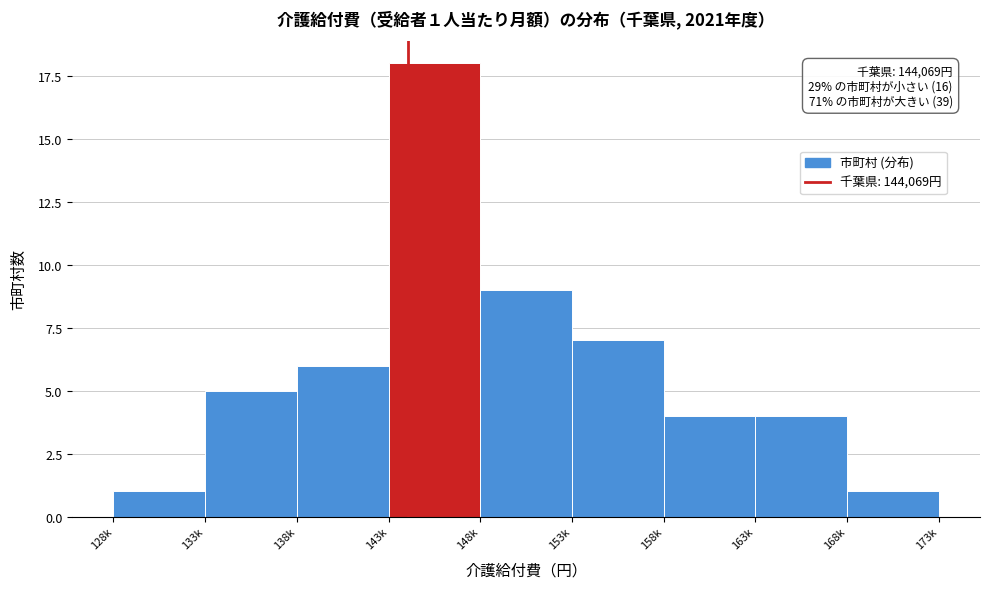

Reading right to left, what are all the values shown in this chart?

168k=1	163k=4	158k=4	153k=7	148k=9	143k=18	138k=6	133k=5	128k=1